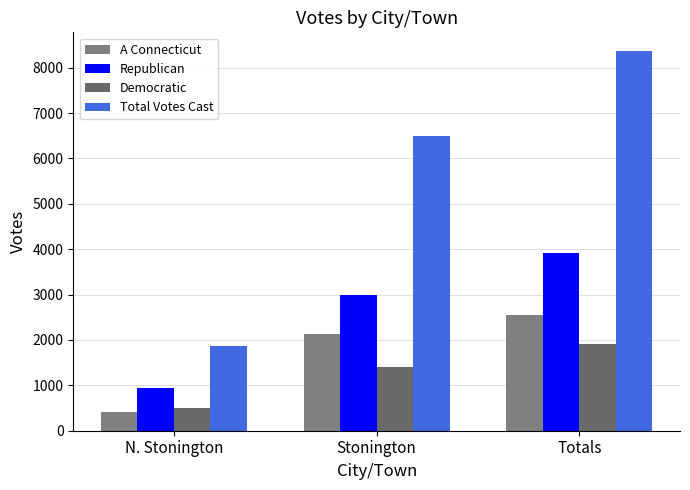

At which label does Total Votes Cast reach its peak?

Totals